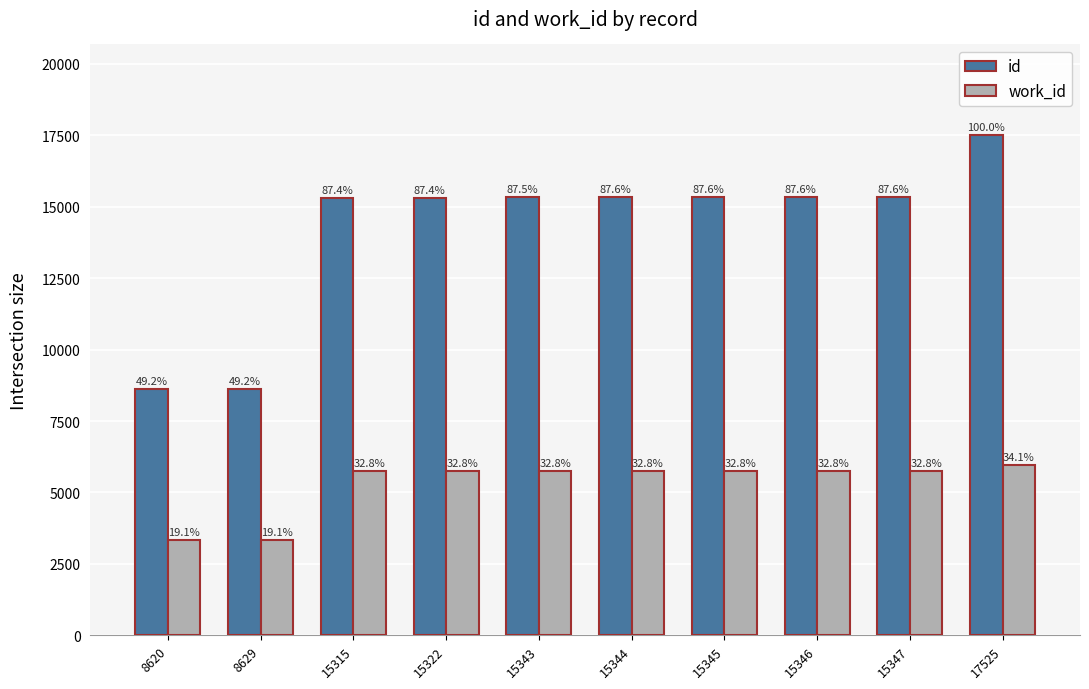

Are the bars horizontal?

No